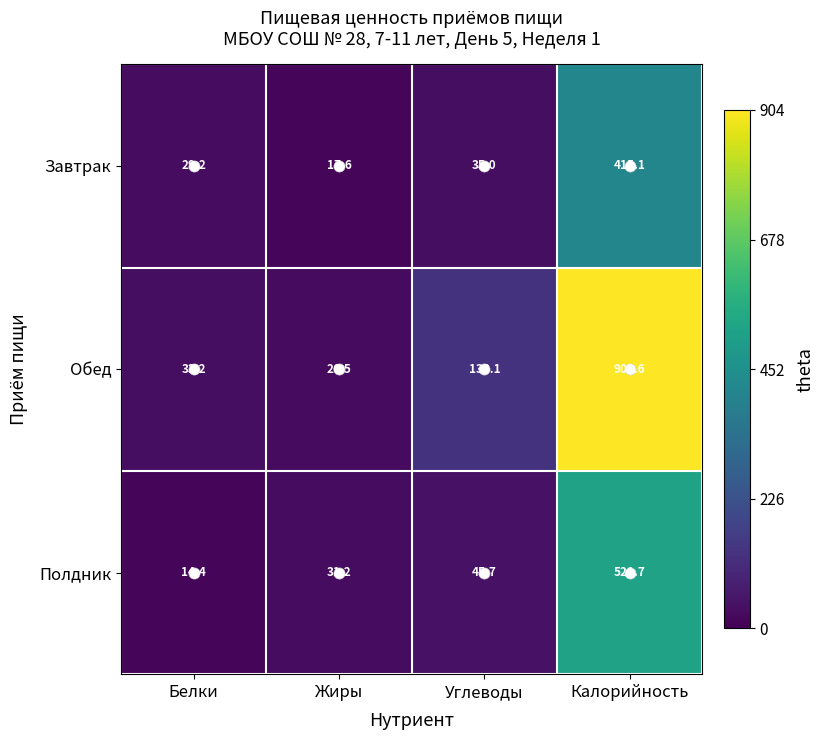

Rank the series at Белки from highest to lowest value.

Обед, Завтрак, Полдник